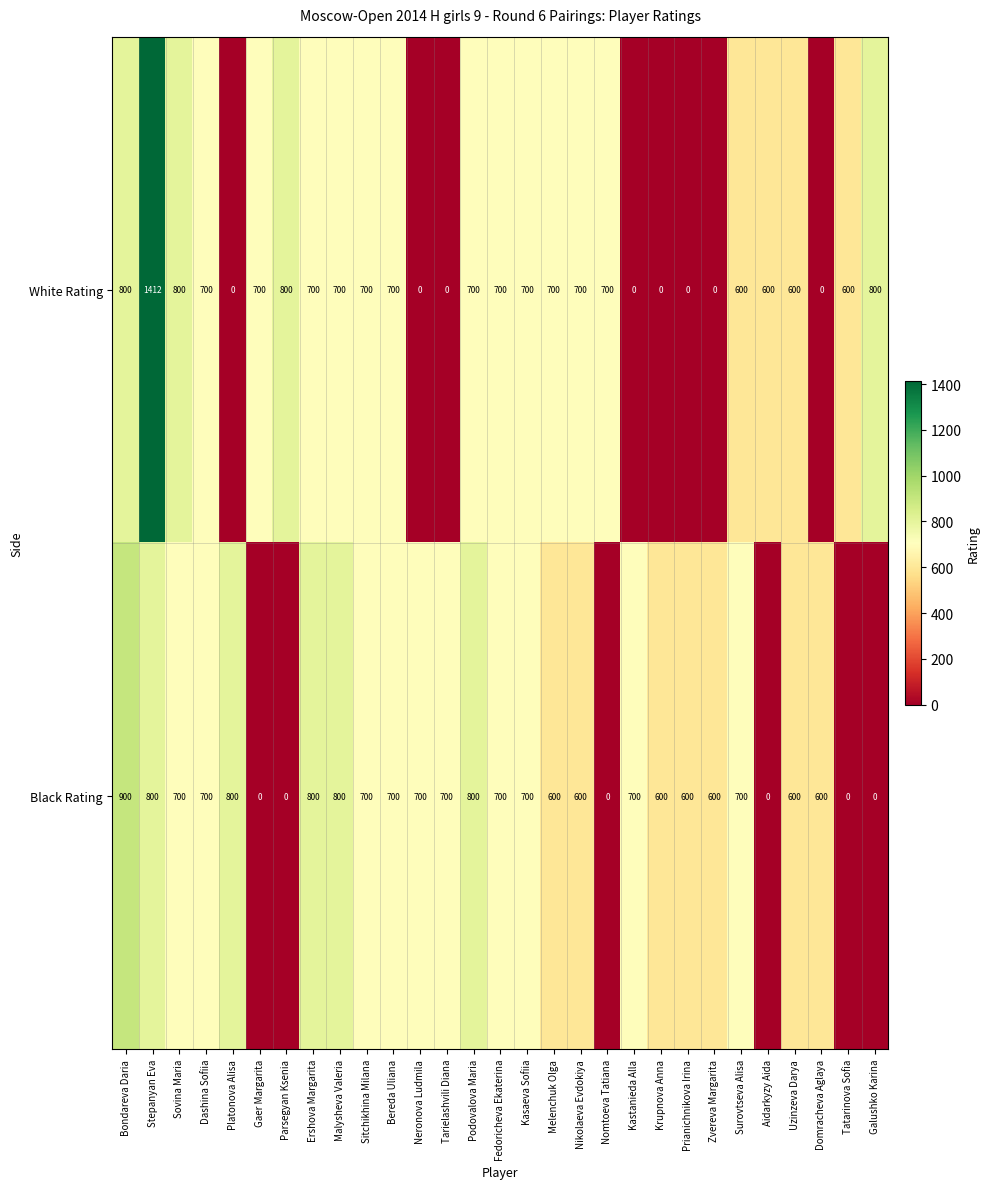

How many values in the White Rating series are below 700?

12